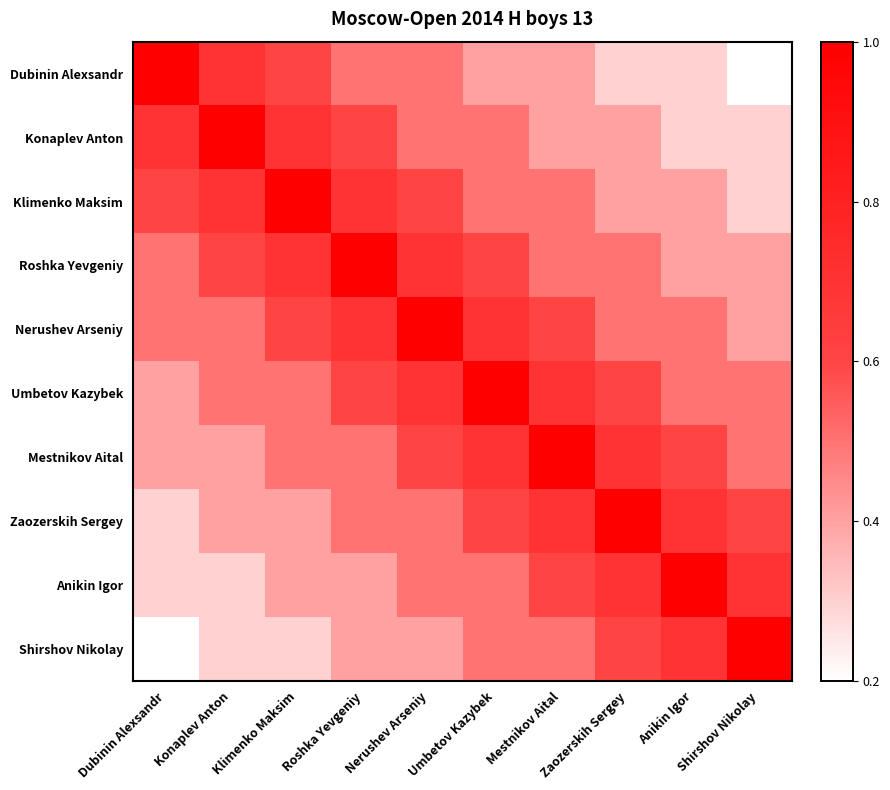

What is the greatest value displayed?

1.0